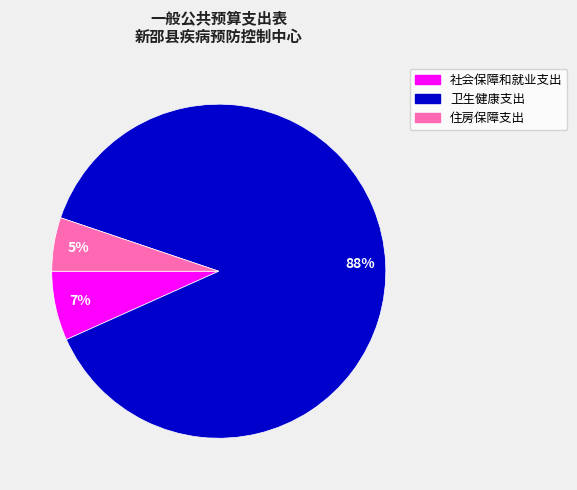

Between 住房保障支出 and 卫生健康支出, which is larger?

卫生健康支出